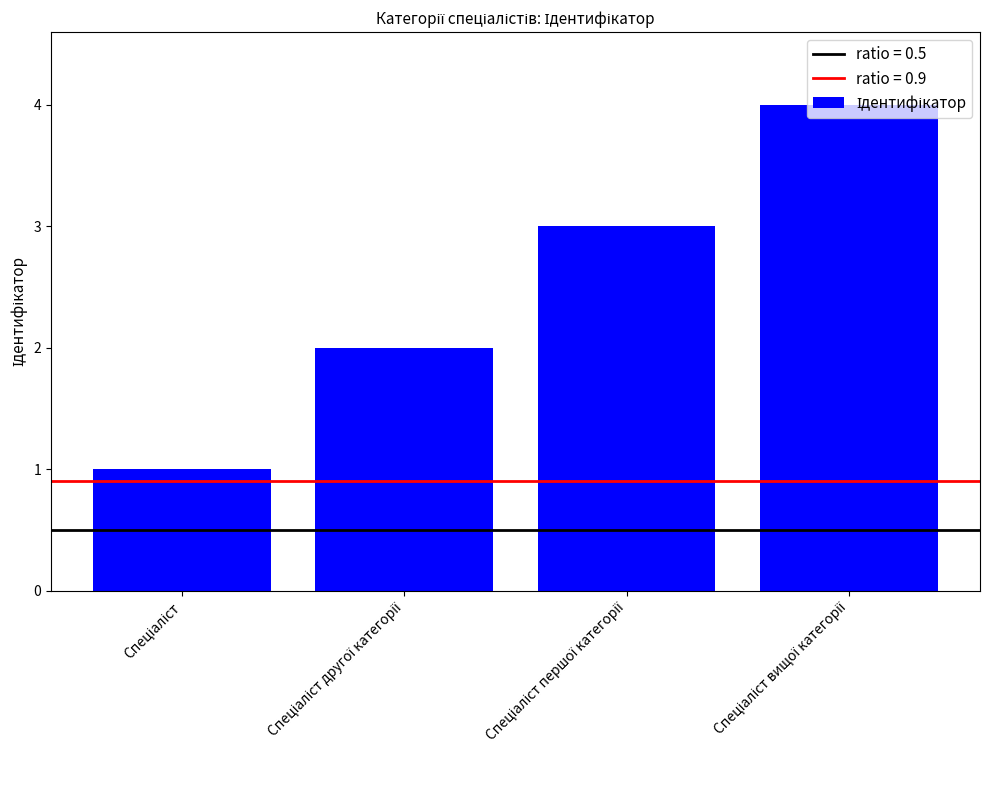

How many distinct data groups are displayed?

1